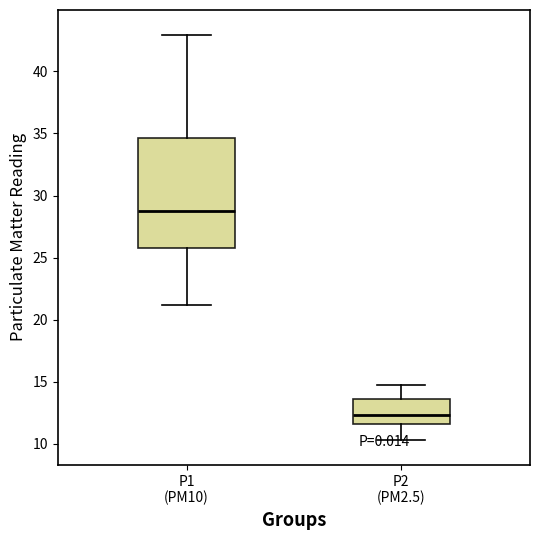

Reading left to right, transcribe this box plot: for each box, give where its median line is, the range the box spans, and where its two whiskers end, as read against the y-axis. The values are not printed on the chart, so give them approximately, as read against the axis.

P1 (PM10): median 29.0, box 25.5 to 34.5, whiskers 21.0 to 43.0
P2 (PM2.5): median 12.5, box 11.5 to 13.5, whiskers 10.5 to 14.5